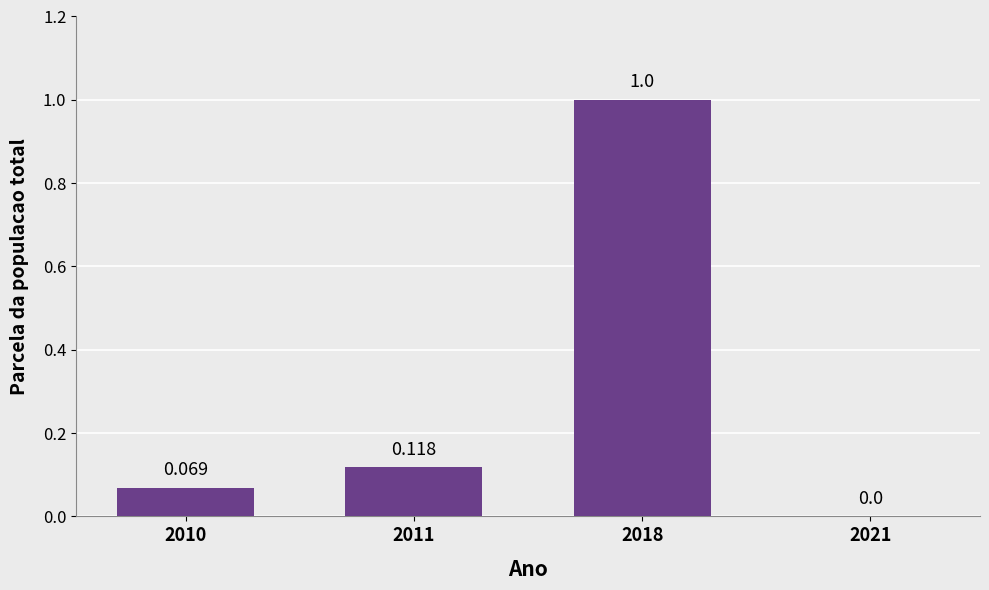

What is the sum of all values?

1.2